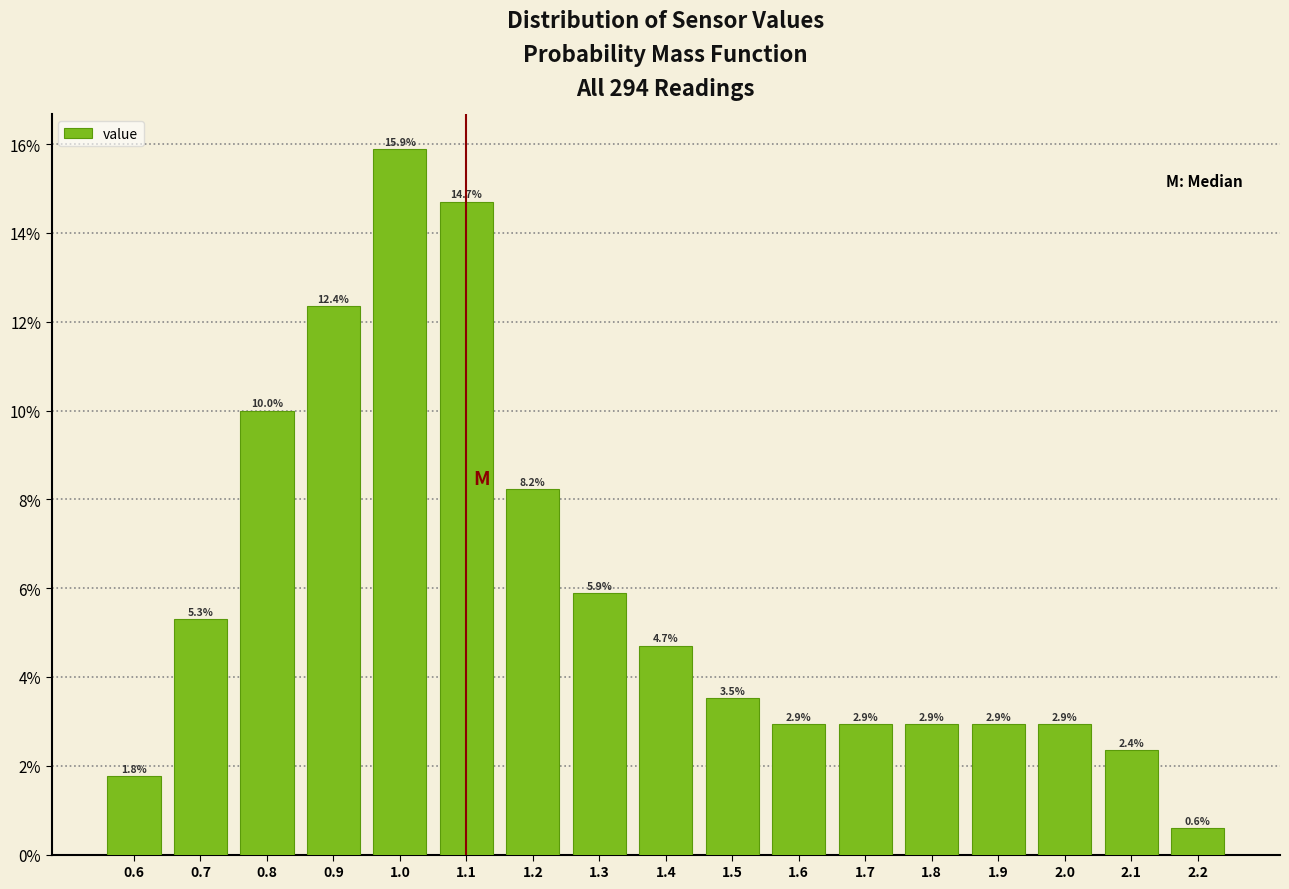

Reading left to right, list every bar in this chart as the range it spans on the x-axis followed by its height.

0.55 to 0.65: 1.8
0.65 to 0.75: 5.3
0.75 to 0.85: 10.0
0.85 to 0.95: 12.4
0.95 to 1.05: 15.9
1.05 to 1.15: 14.7
1.15 to 1.25: 8.2
1.25 to 1.35: 5.9
1.35 to 1.45: 4.7
1.45 to 1.55: 3.5
1.55 to 1.65: 2.9
1.65 to 1.75: 2.9
1.75 to 1.85: 2.9
1.85 to 1.95: 2.9
1.95 to 2.05: 2.9
2.05 to 2.15: 2.4
2.15 to 2.25: 0.6